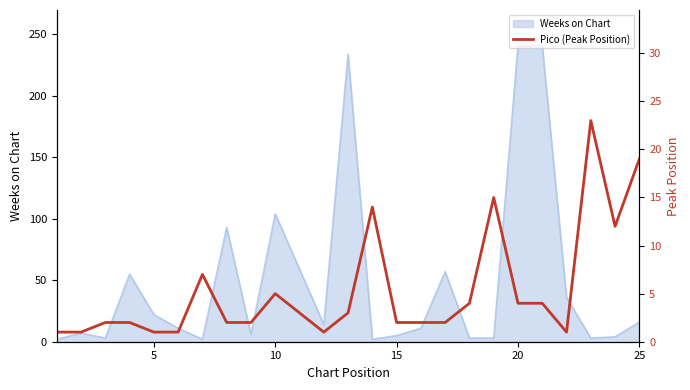

What is the highest value of the Weeks on Chart series?

241